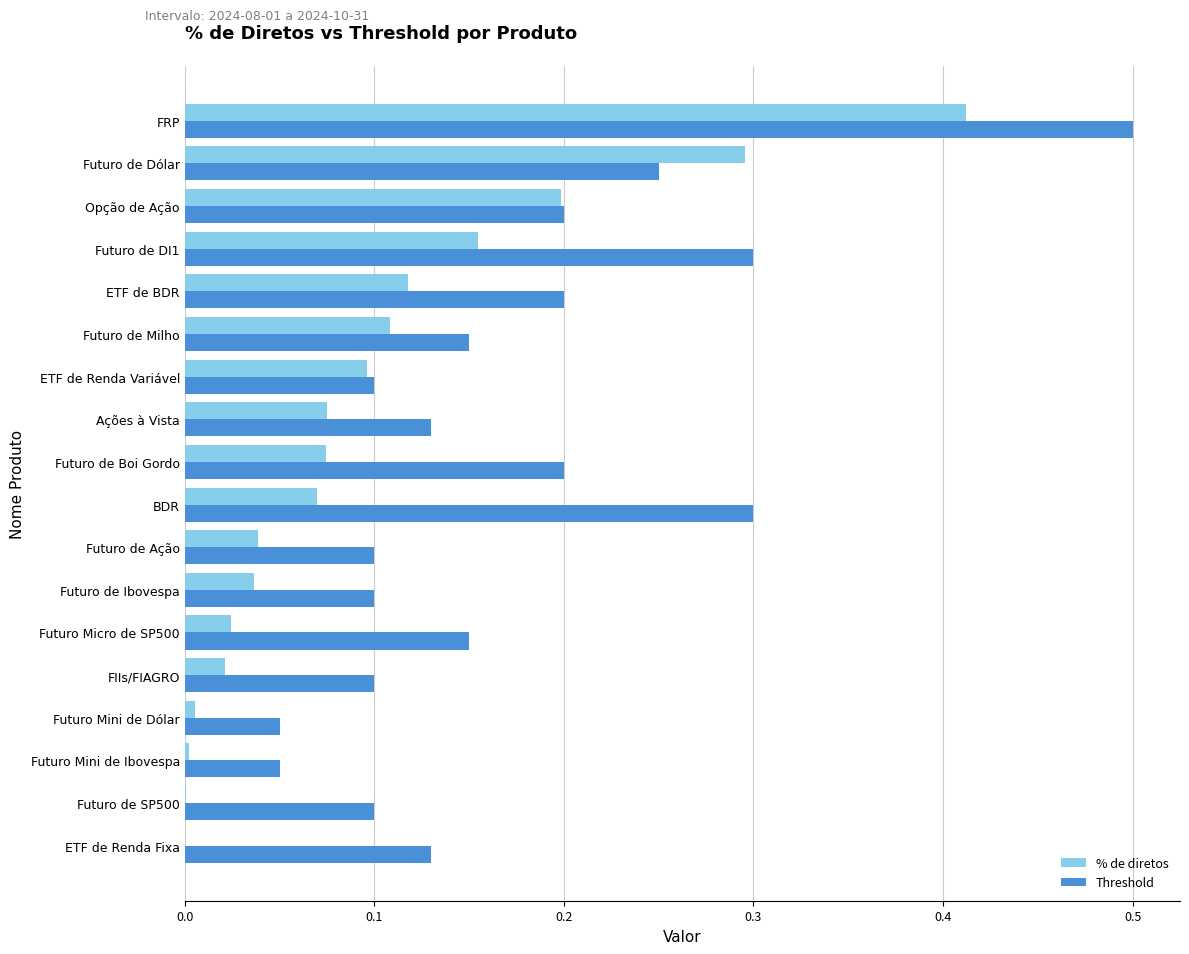

The % de diretos series shows 0.1 at ETF de Renda Variável. True or false?

True